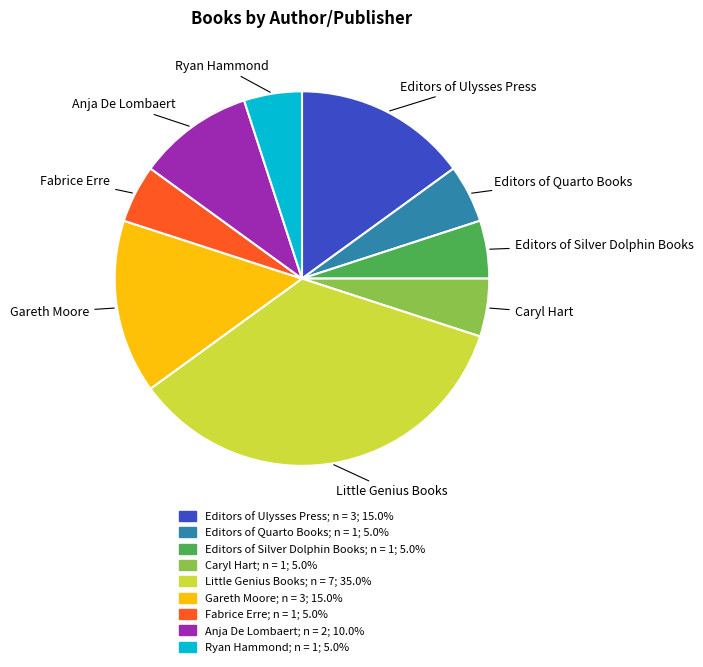

Does Gareth Moore represent more than half of the total?

No